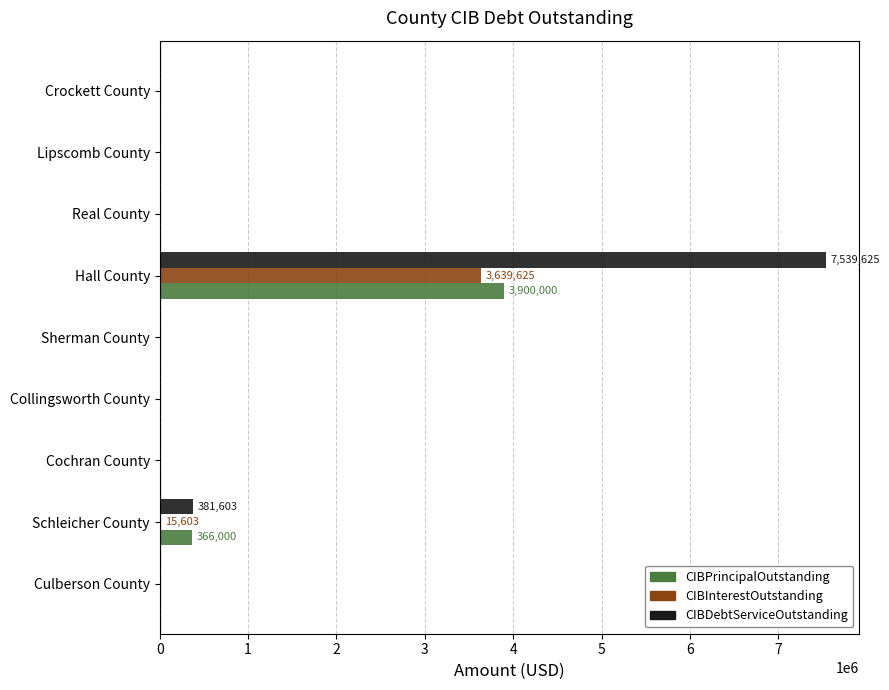

What is the average value of the CIBDebtServiceOutstanding series?

880136.5